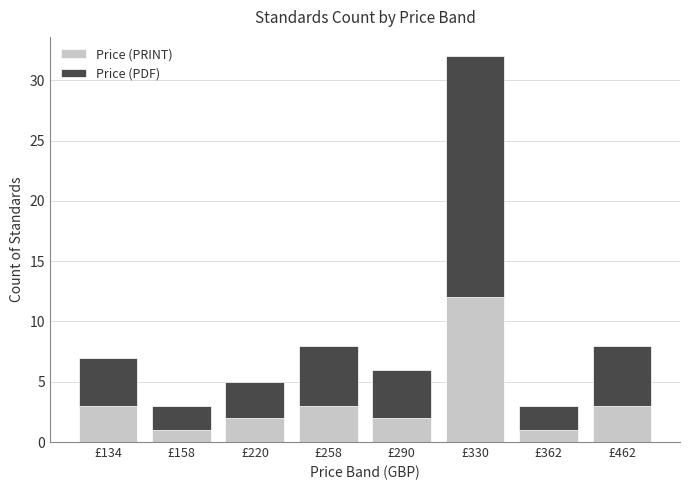

Which category has the highest value in the Price (PRINT) series?

£330